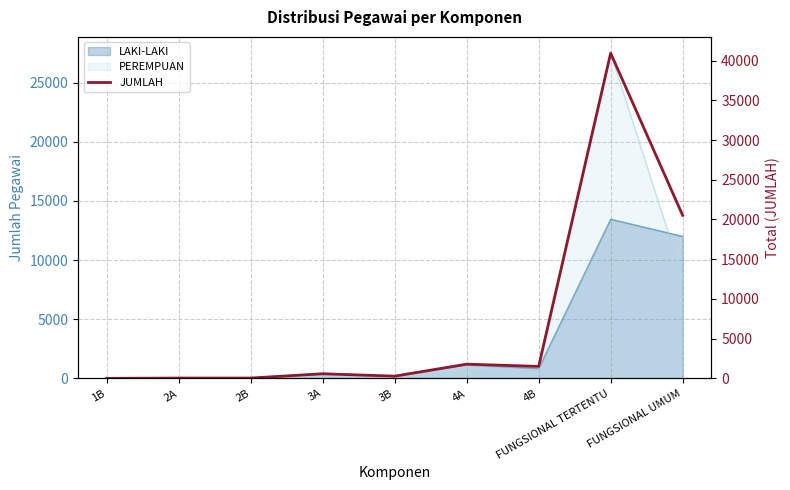

What is the greatest value displayed?

40933